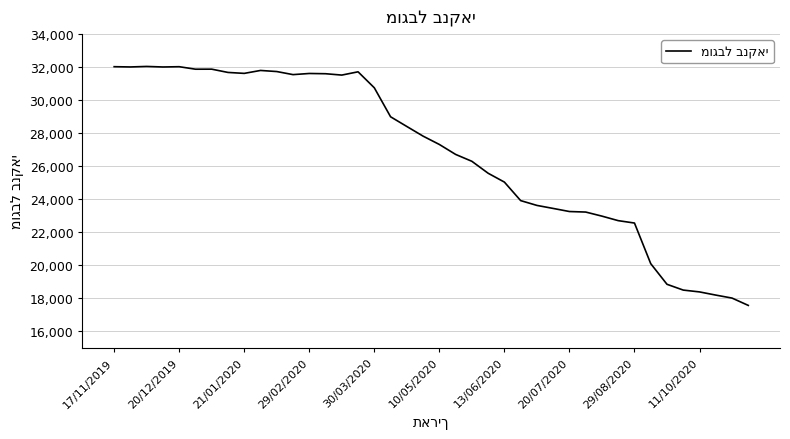

What is the greatest value displayed?

32043